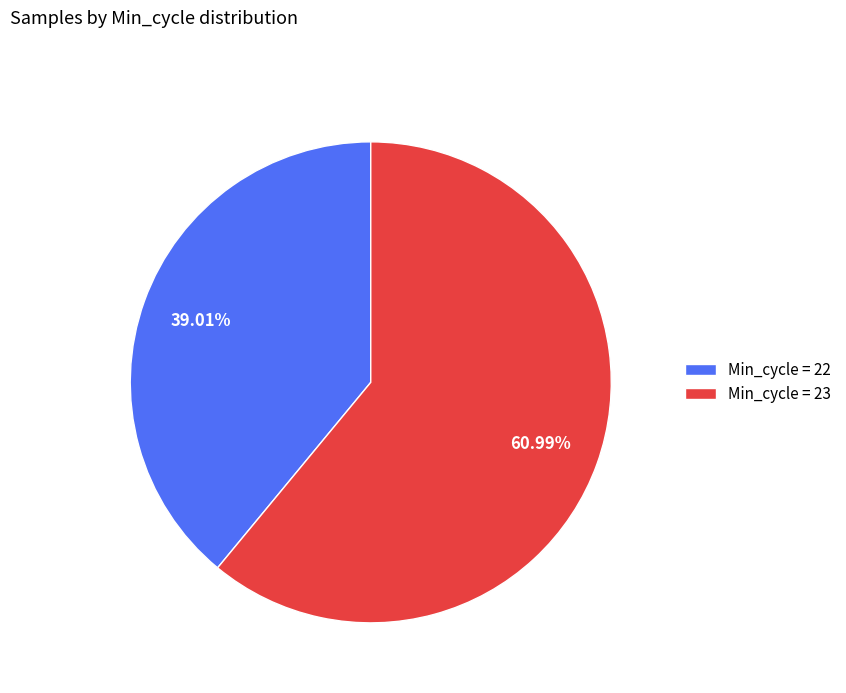

Do Min_cycle = 22 and Min_cycle = 23 together represent more than half of the pie?

Yes